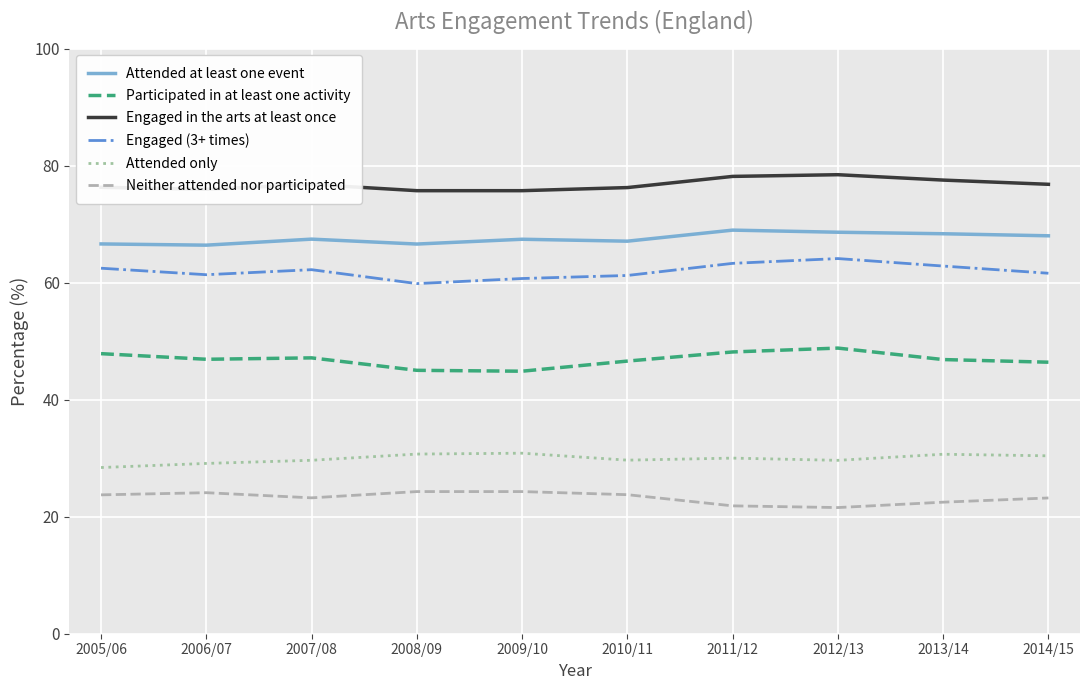

The value of Neither attended nor participated at 2005/06 is 23.7. True or false?

True